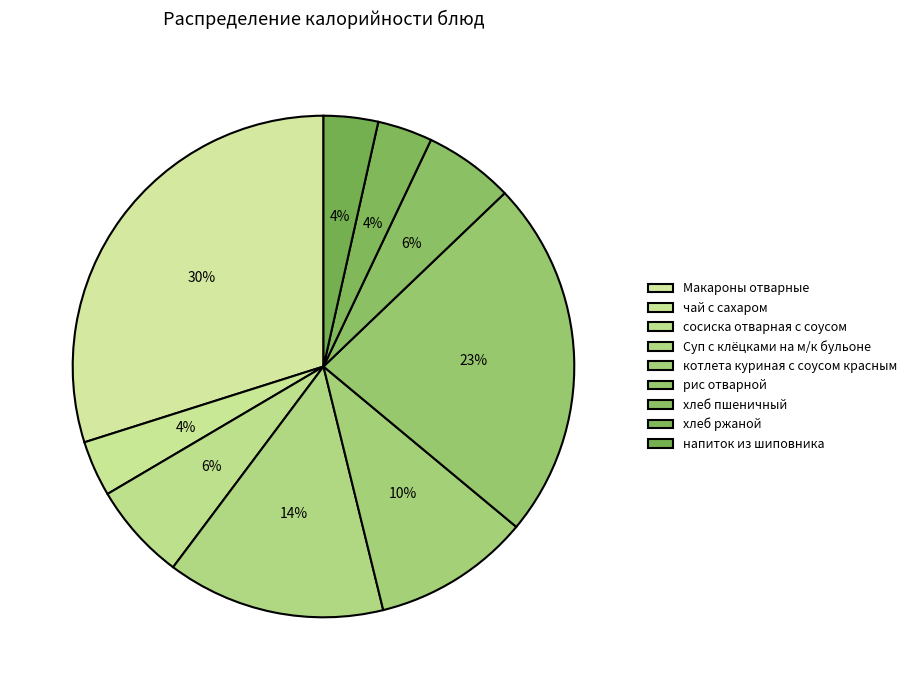

Is it true that Суп с клёцками на м/к бульоне is 14% of the pie?

True